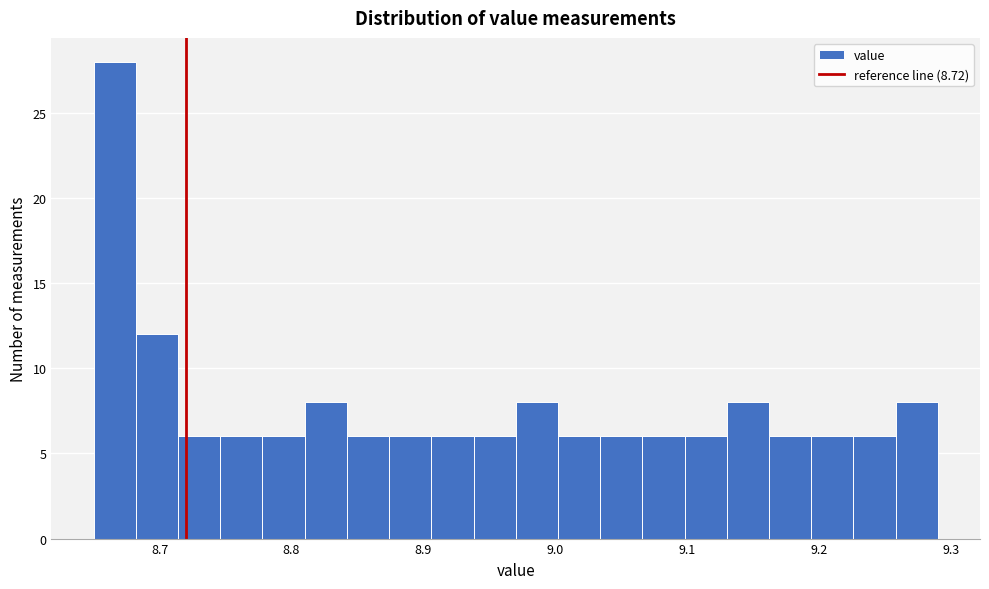

Around what value on the x-axis is the tallest bar? Give the approximate position of its centre, as read against the axis.

8.67